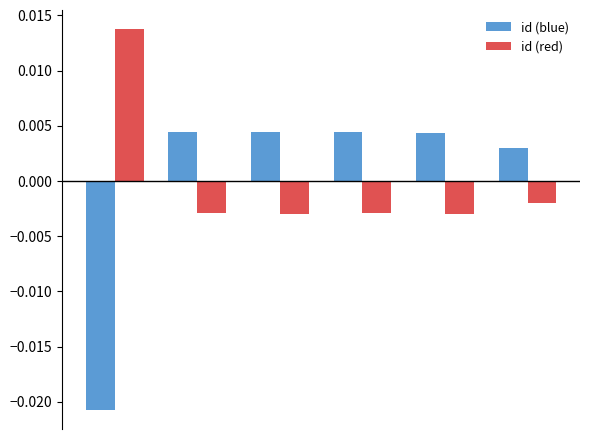

Which series has the widest spread of values?

id (blue)